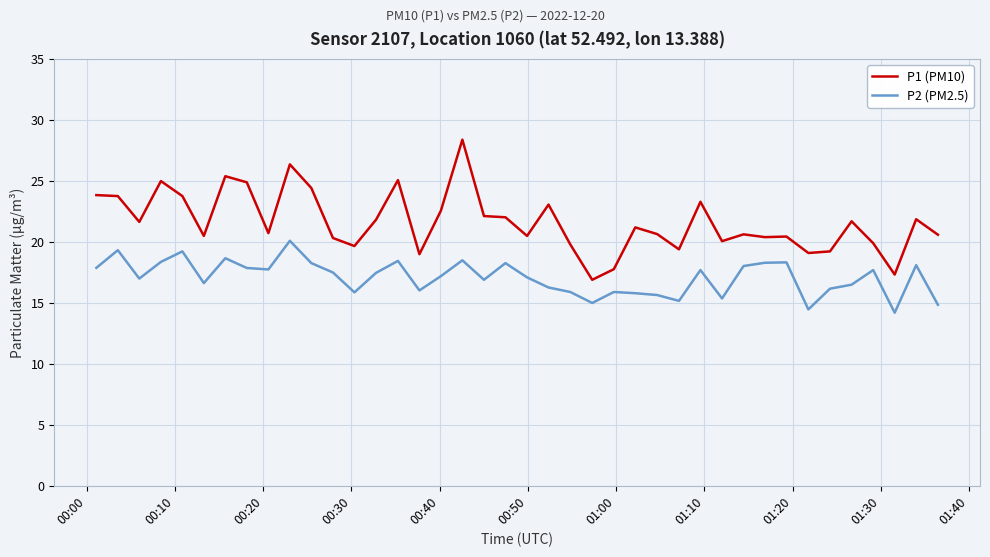

What is the average value of the P1 (PM10) series?

21.6